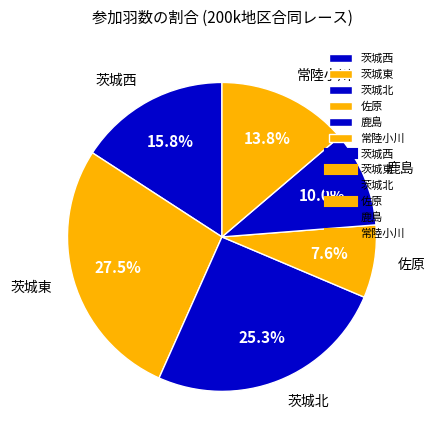

To the nearest percent, what is the combined percentage of 佐原 and 茨城北?

33%